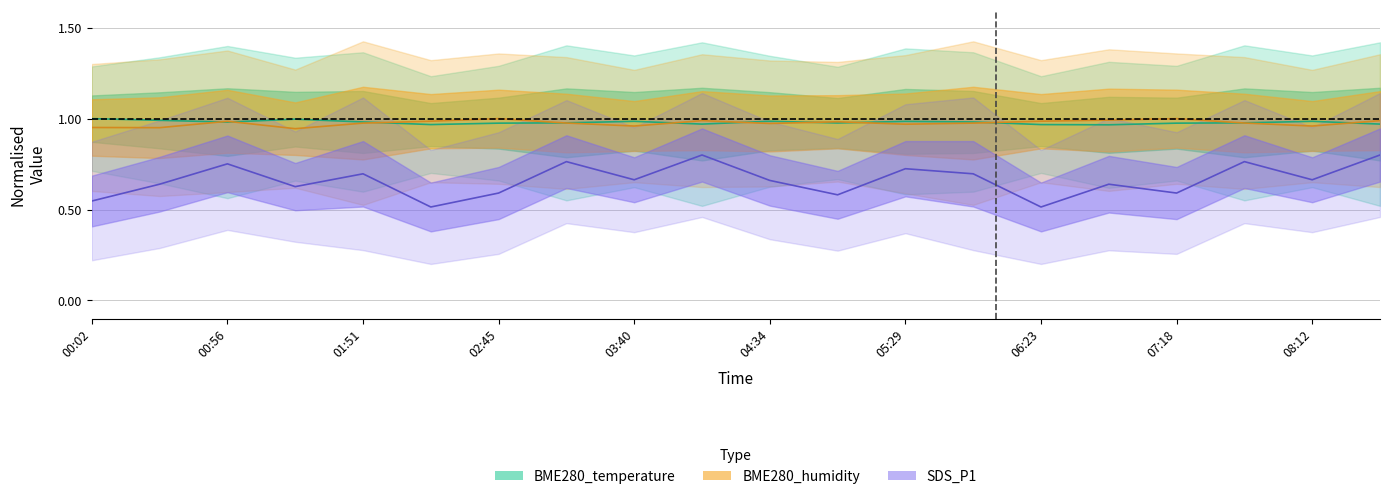

Between 07:18 and 06:50, which is larger?

07:18